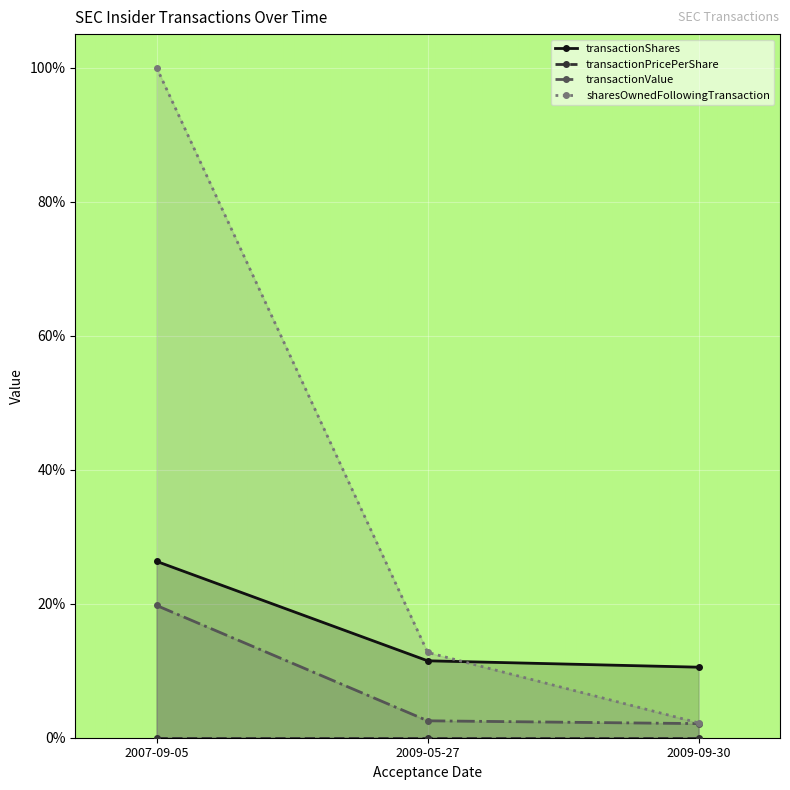

Is it true that transactionShares equals 0.1 at 2009-05-27?

True